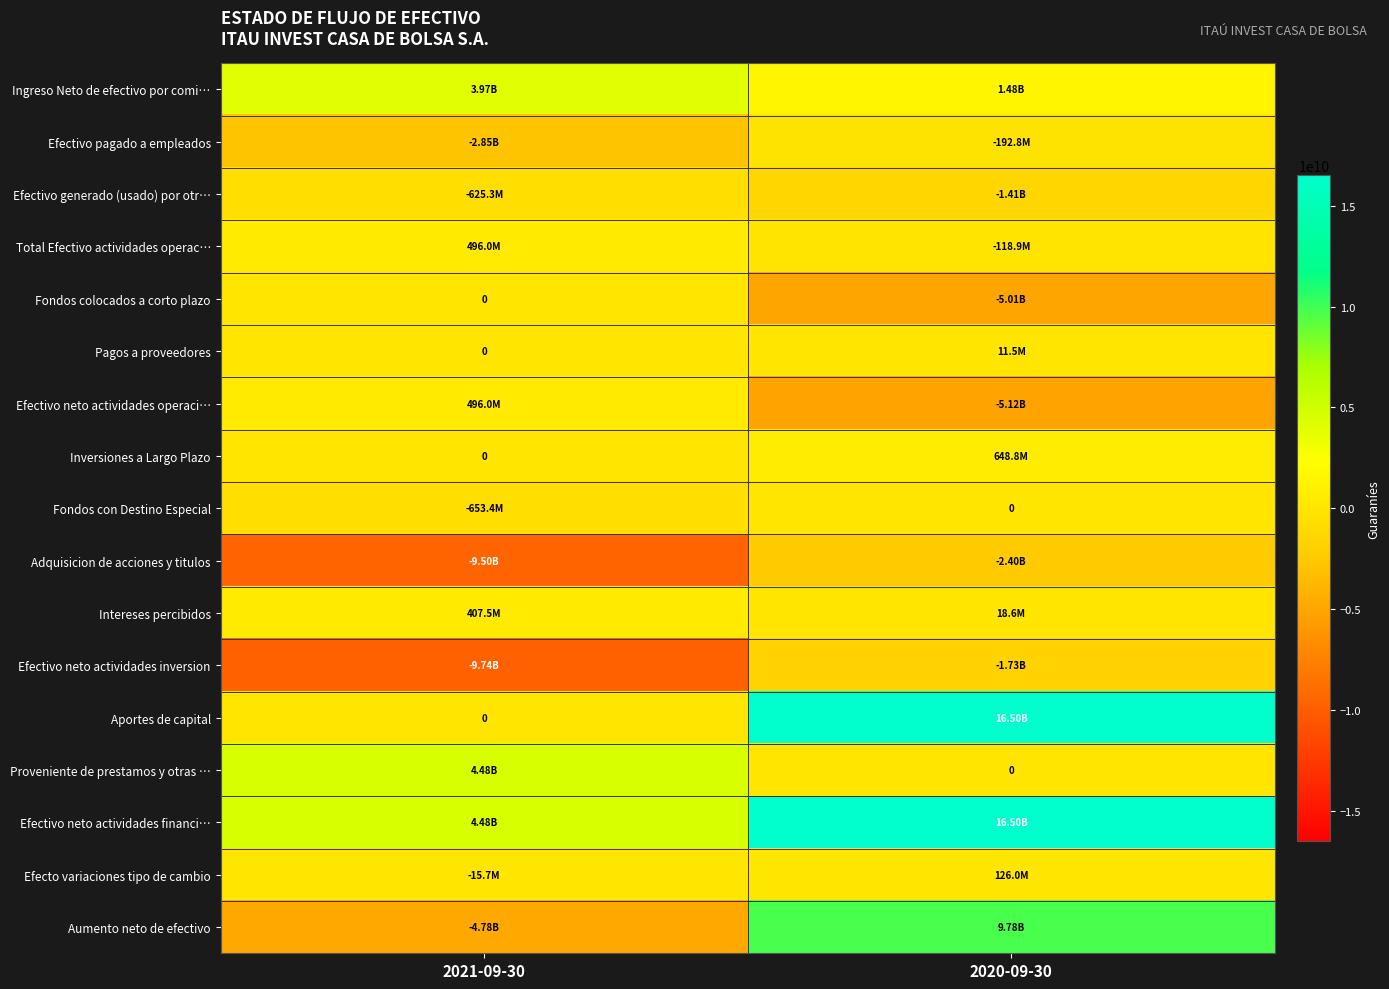

How many values in Efecto variaciones tipo de cambio are below zero?

1